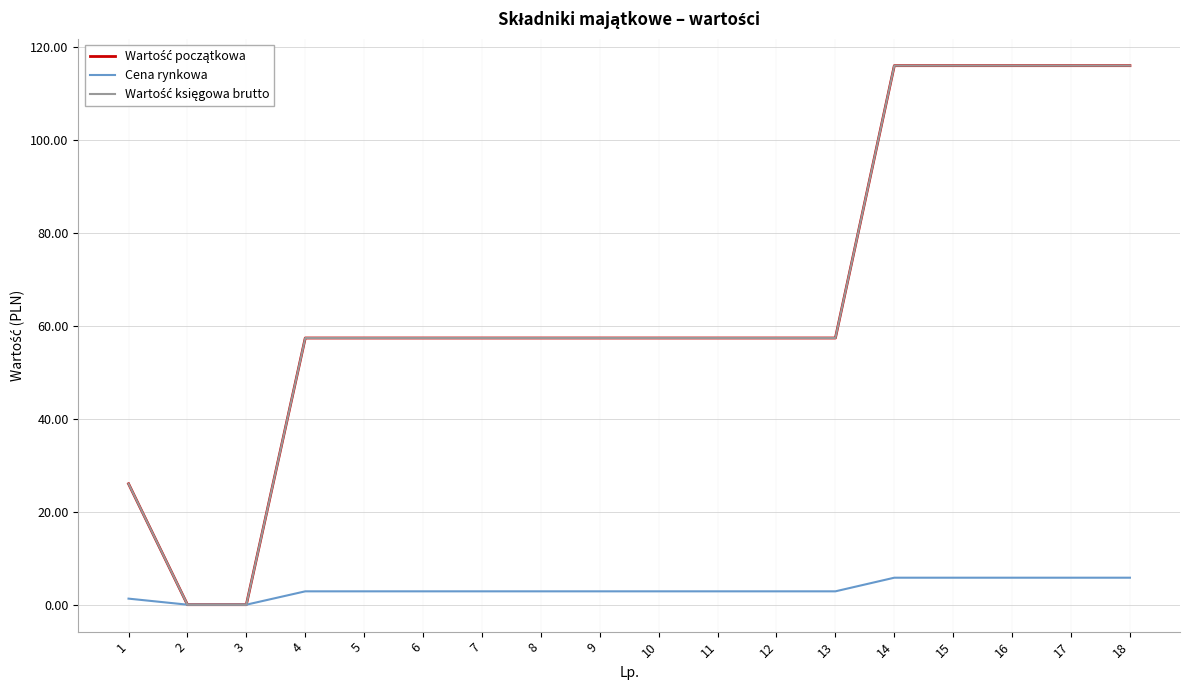

What is the difference between the Wartość początkowa values at 15 and 12?

58.6